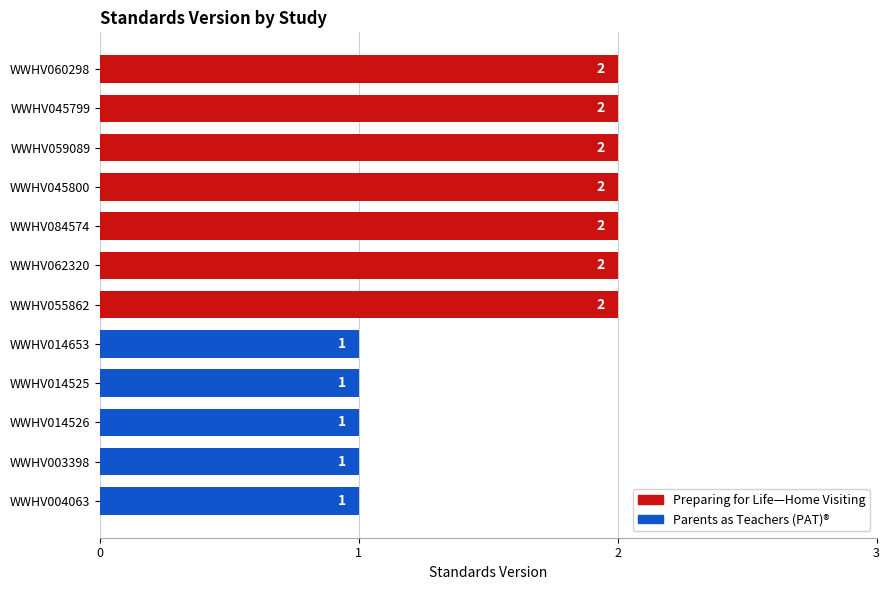

What is the sum of all values?

19